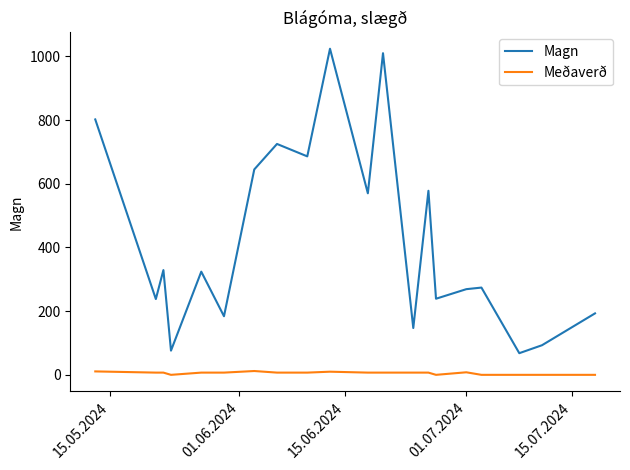

Rank the series by their average value, from highest to lowest.

Magn, Meðaverð